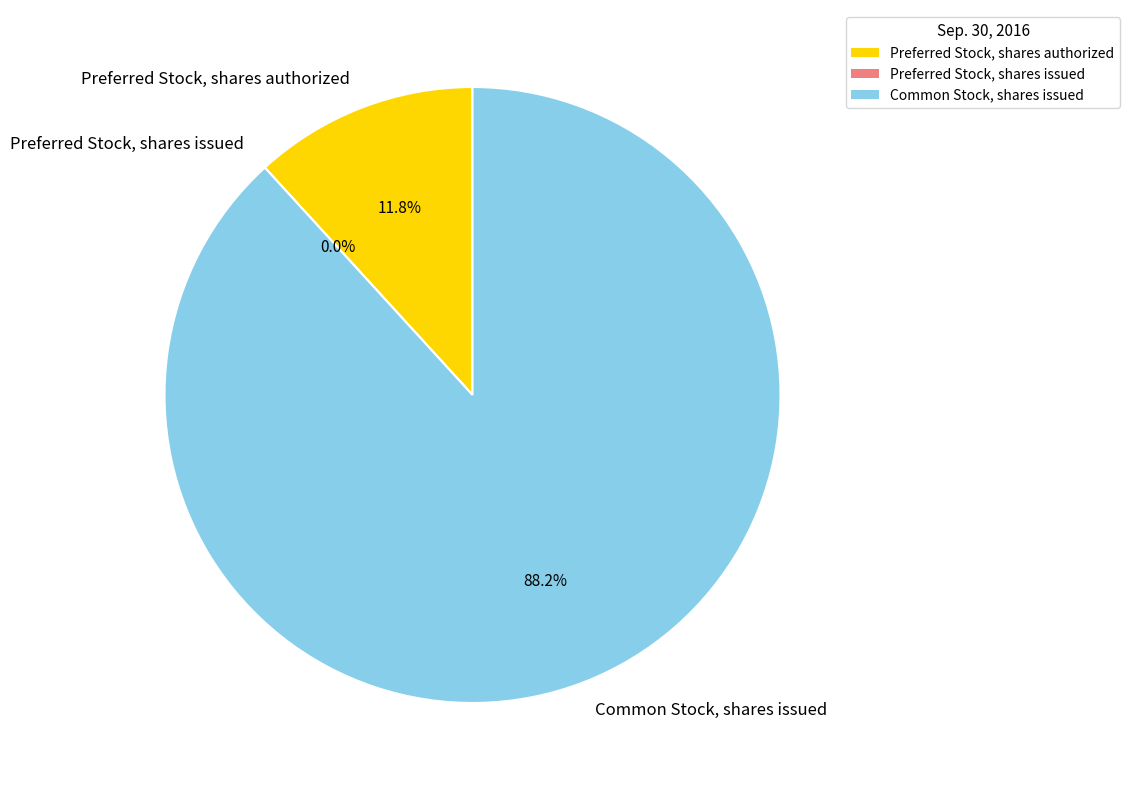

What is the majority slice?

Common Stock, shares issued